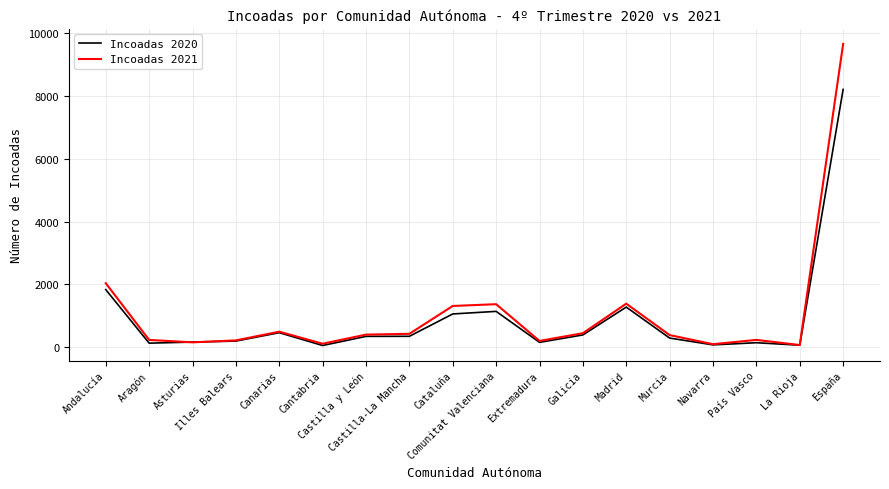

List the series in order of their peak value, highest first.

Incoadas 2021, Incoadas 2020